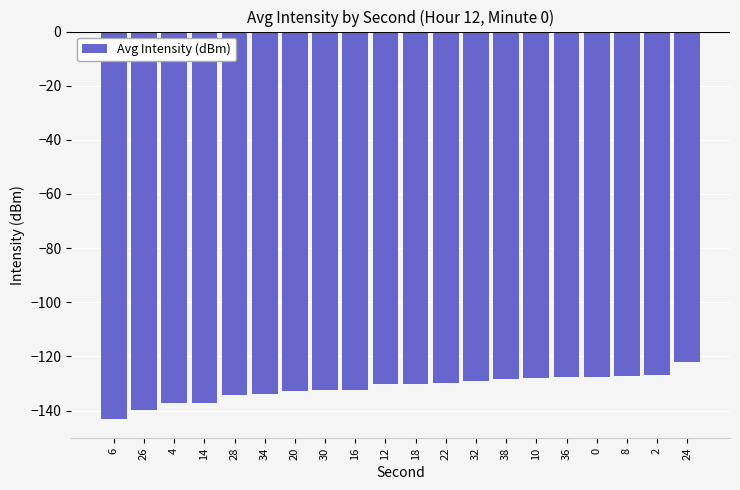

What is the sum of all values?

-2630.9